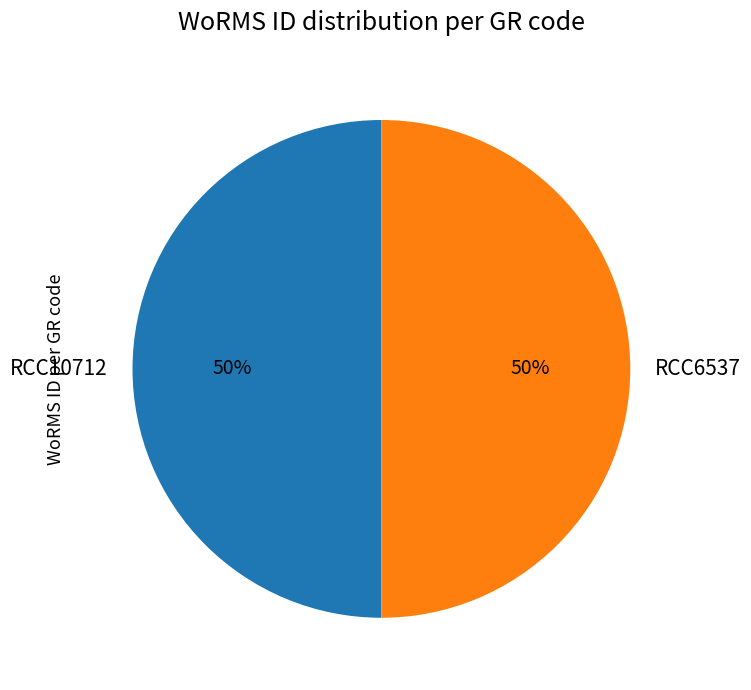

Is the sum of RCC10712 and RCC6537 greater than half?

Yes